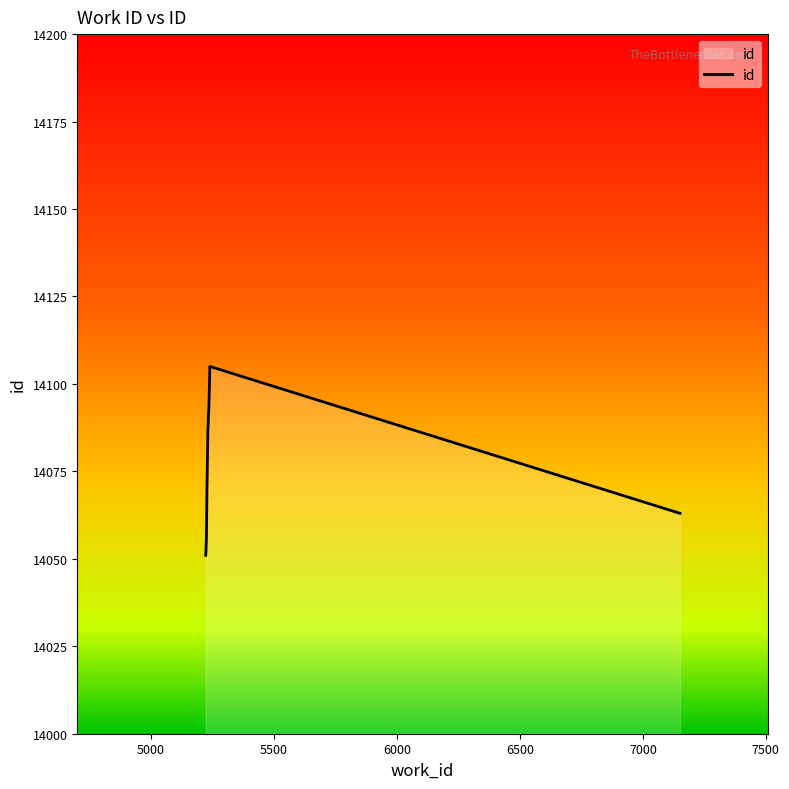

What is the difference between the maximum and minimum values?

54